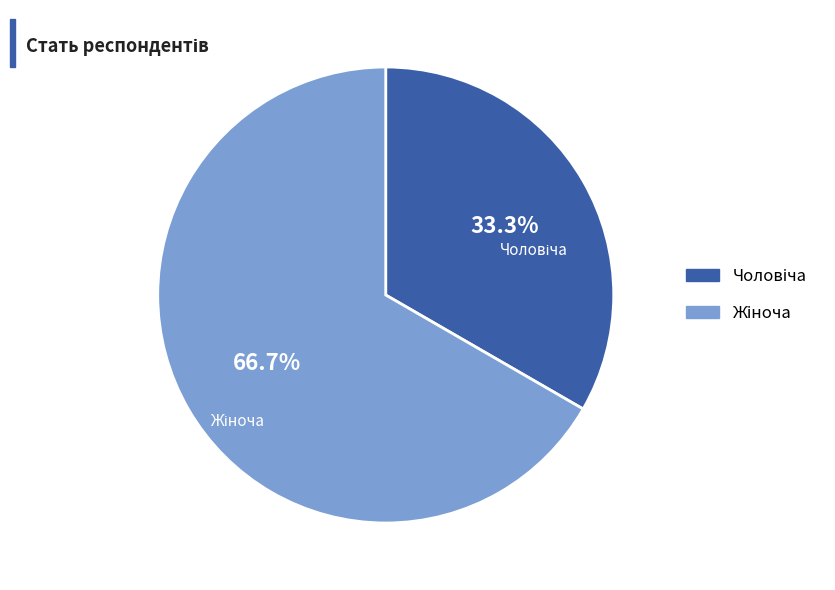

Is there any slice that represents more than half of the pie?

Yes